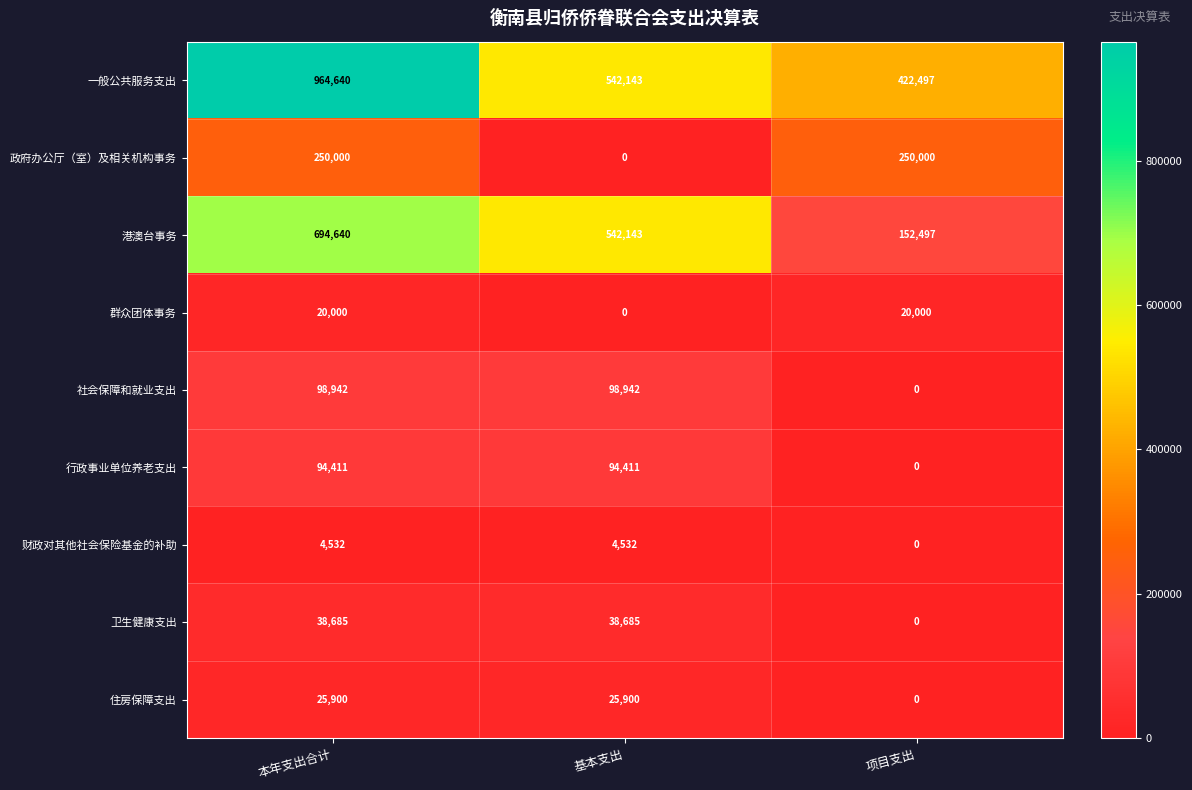

Between 基本支出 and 项目支出, which series saw the biggest shift?

港澳台事务